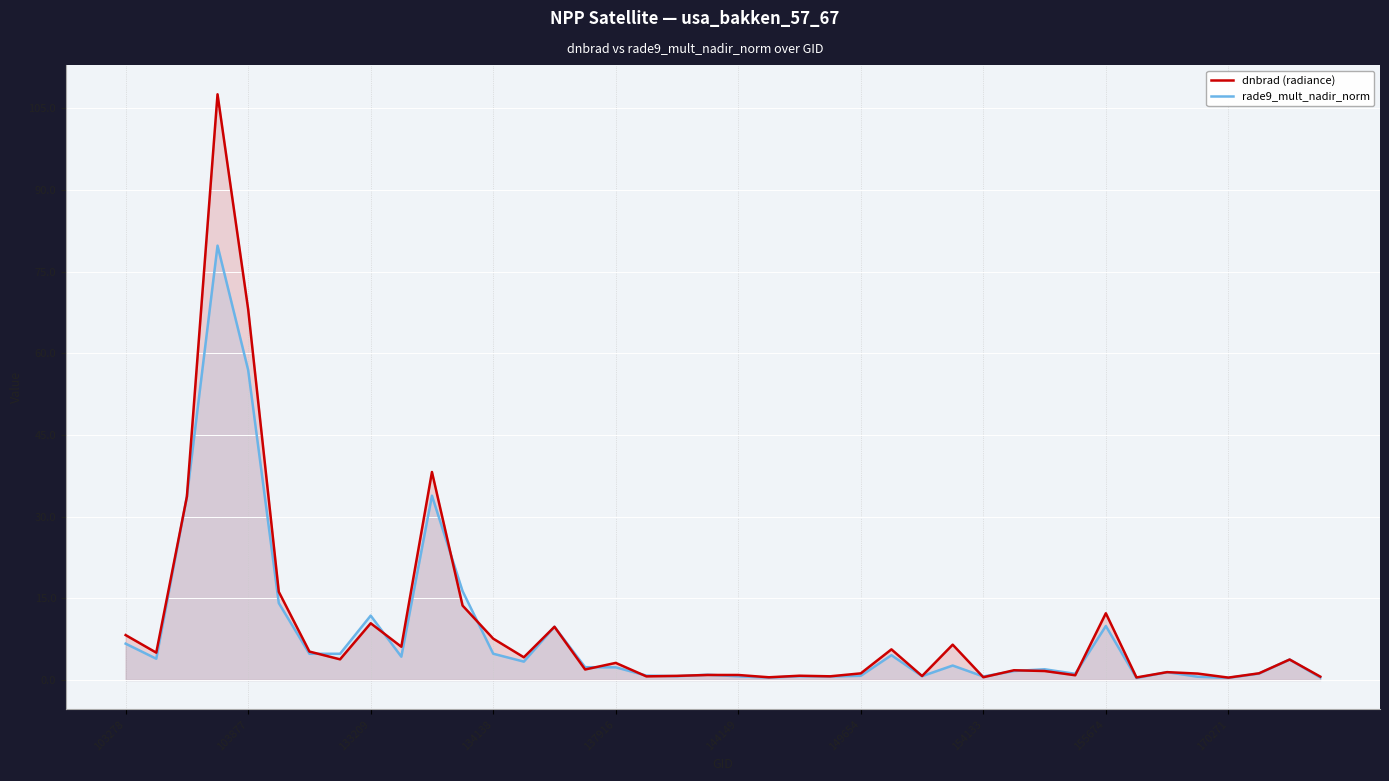

How many data points in dnbrad (radiance) are less than 3?

20